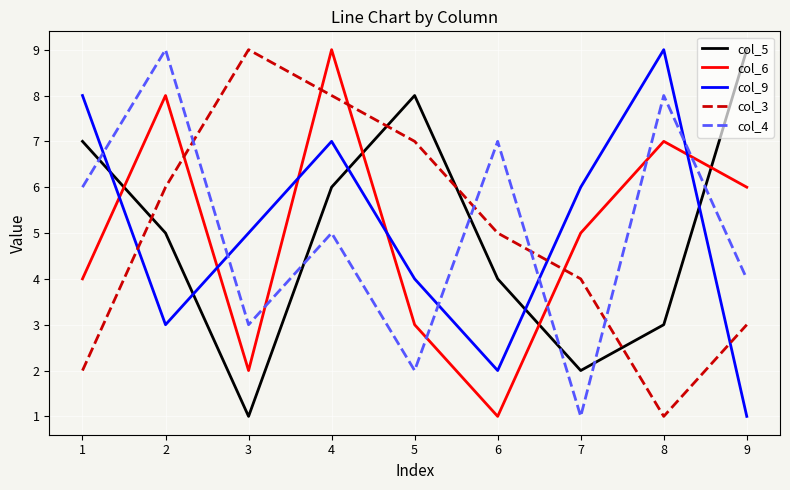

What are all the series names shown in the legend?

col_5, col_6, col_9, col_3, col_4